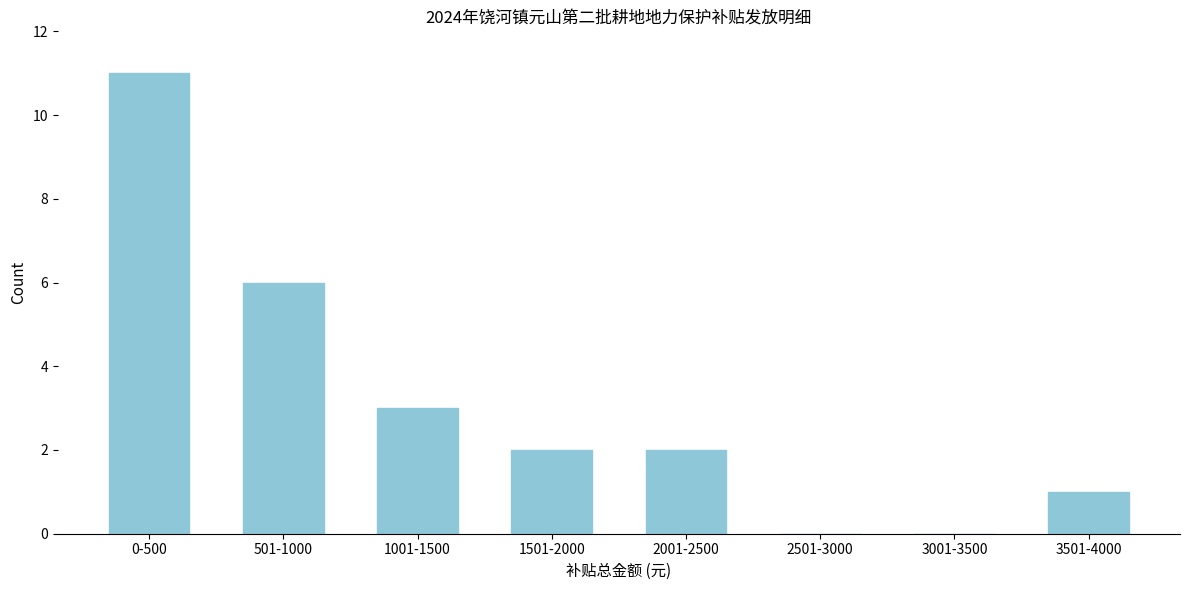

Reading left to right, what are all the values shown in this chart?

0-500=11	501-1000=6	1001-1500=3	1501-2000=2	2001-2500=2	2501-3000=0	3001-3500=0	3501-4000=1